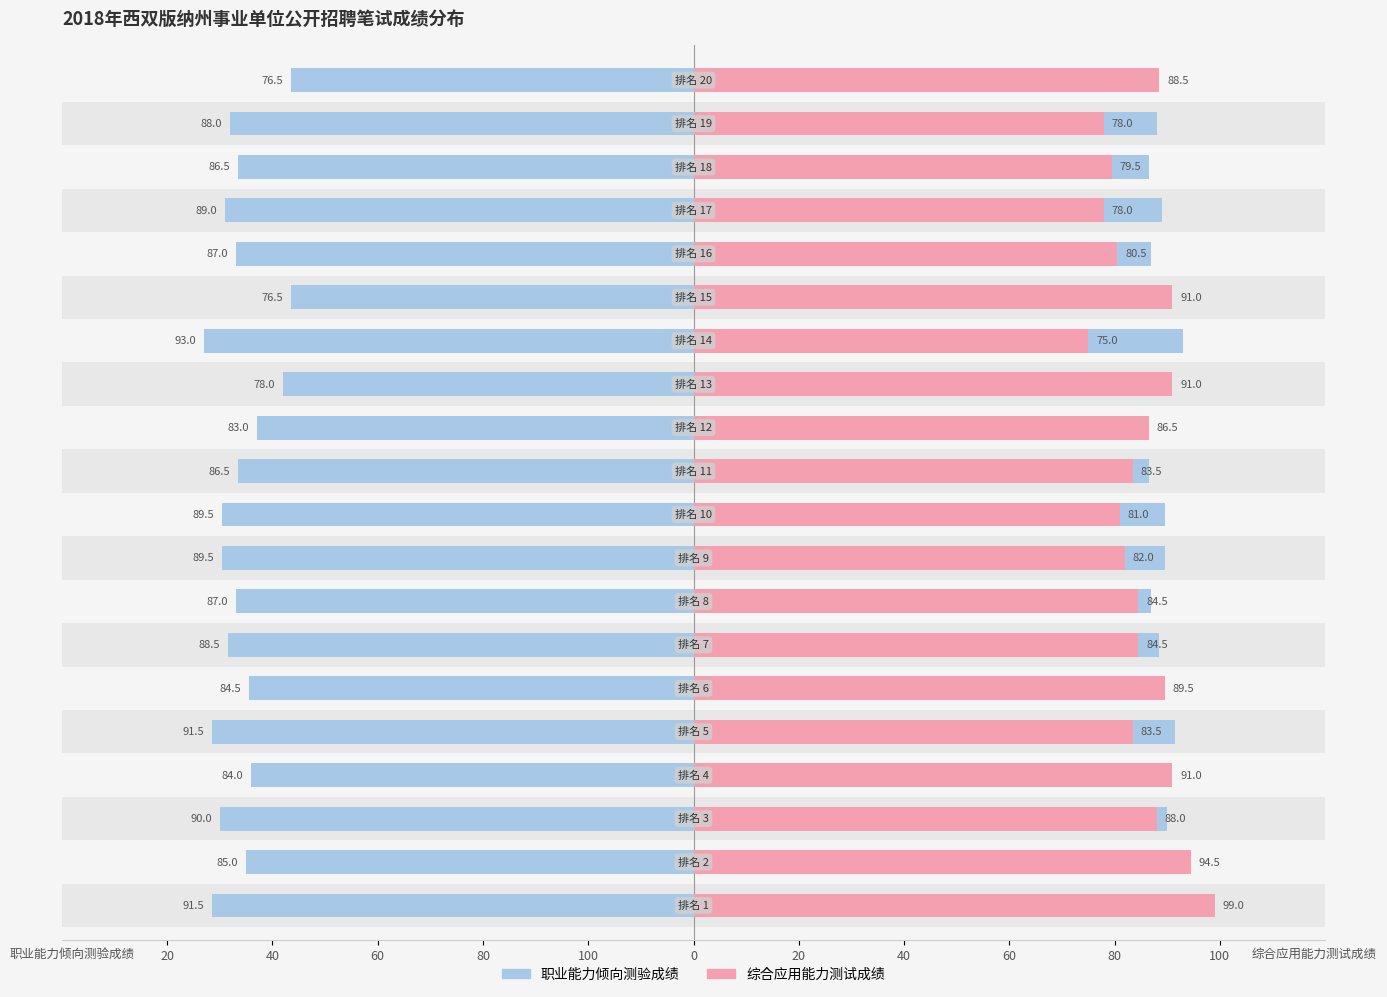

How many values in the 综合应用能力测试成绩 series are below 84?

9